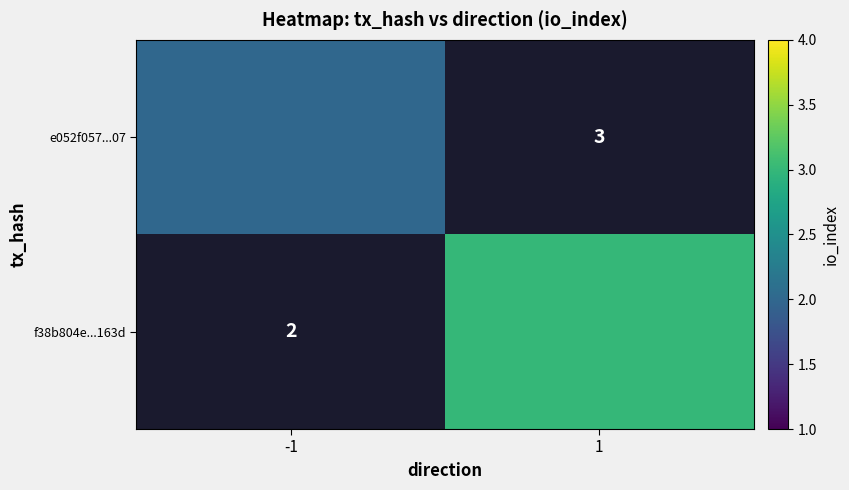

What is the maximum value for e052f057...07?

2.0